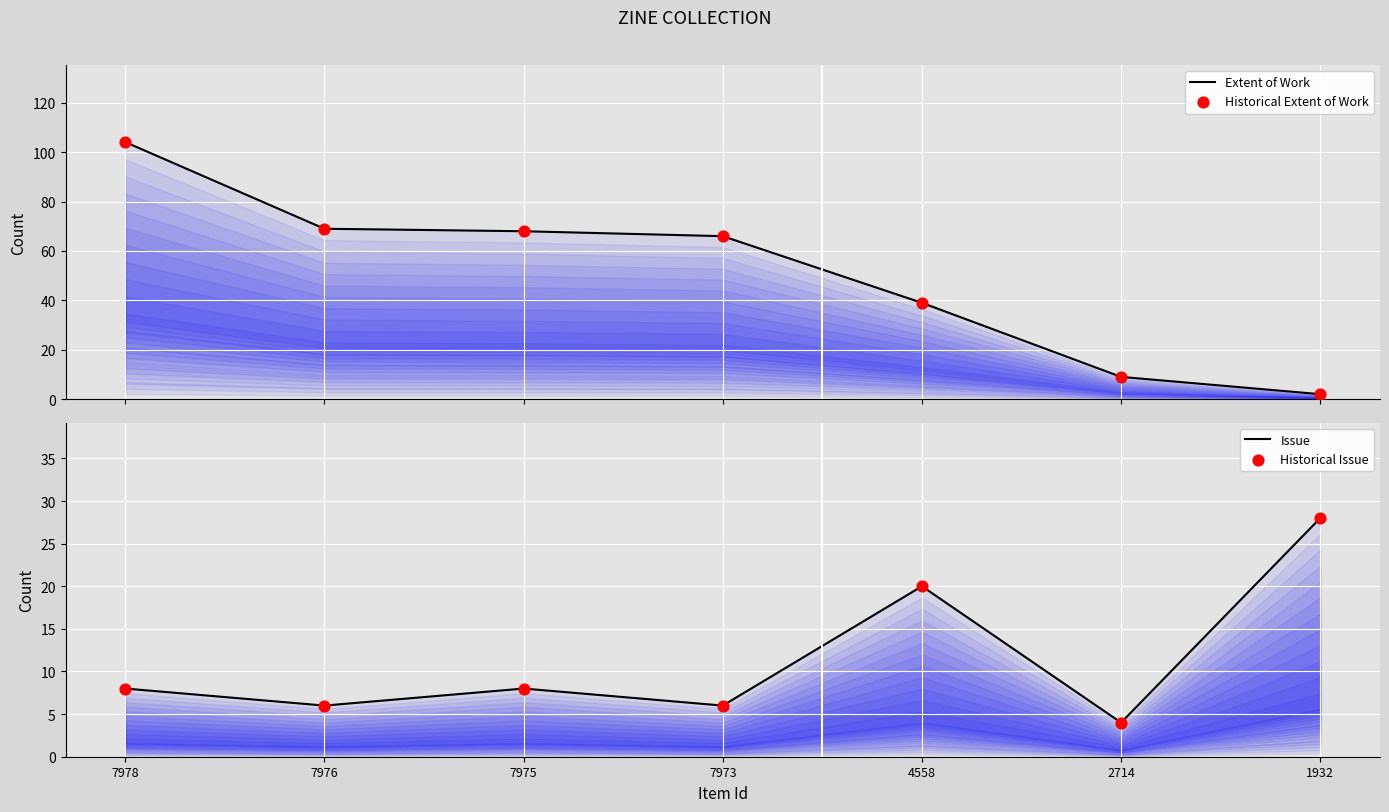

What are all the series names shown in the legend?

Extent of Work, Historical Extent of Work, Issue, Historical Issue